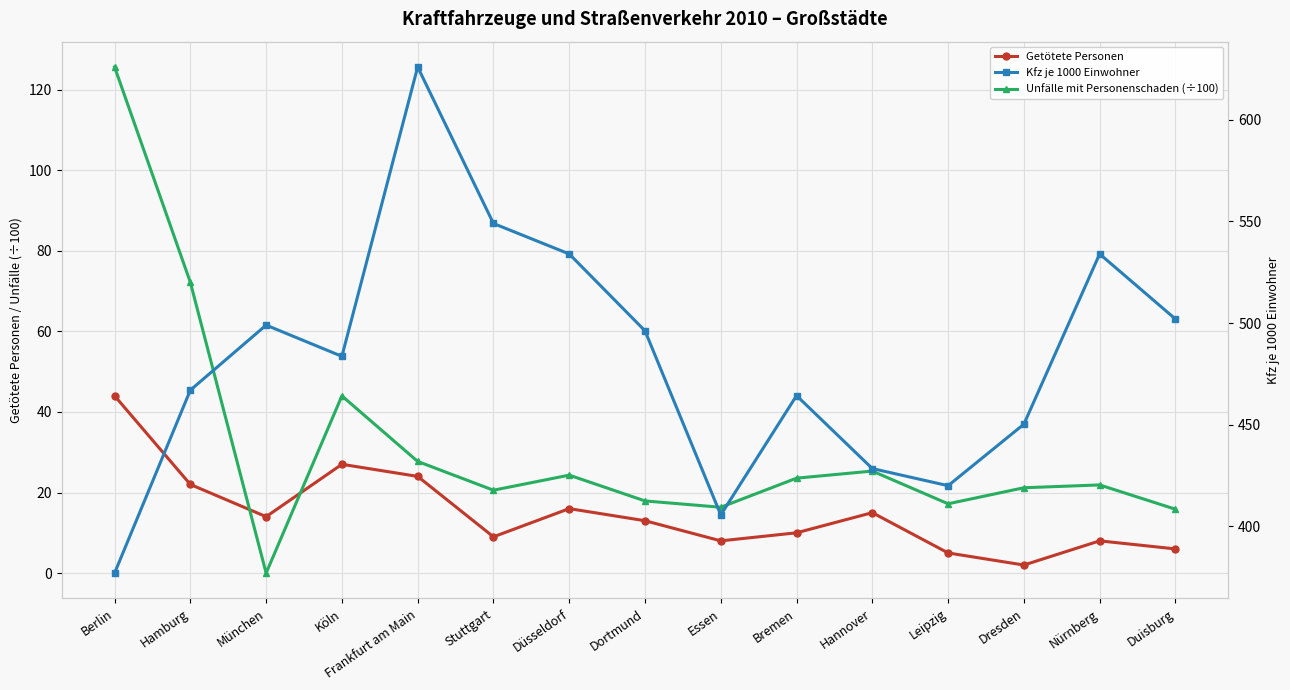

Which category has the lowest value in the Unfälle mit Personenschaden (÷100) series?

München